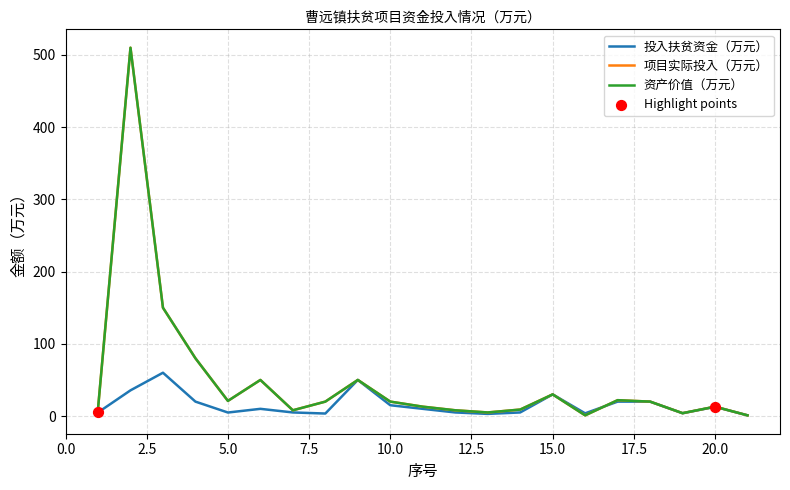

Which series has the largest total across all categories?

项目实际投入（万元）